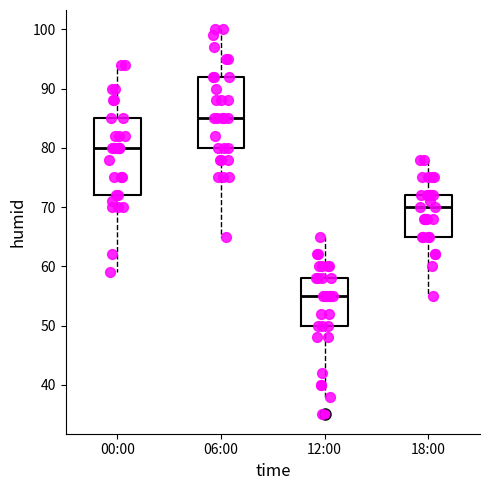

Reading left to right, read every box against the y-axis: the position of its median line, the range the box covers, and the ends of its whiskers. The values are not printed on the chart, so give them approximately, as read against the axis.

00:00: median 80, box 72 to 85, whiskers 59 to 94
06:00: median 85, box 80 to 92, whiskers 65 to 100
12:00: median 55, box 50 to 58, whiskers 38 to 65
18:00: median 70, box 65 to 72, whiskers 55 to 78